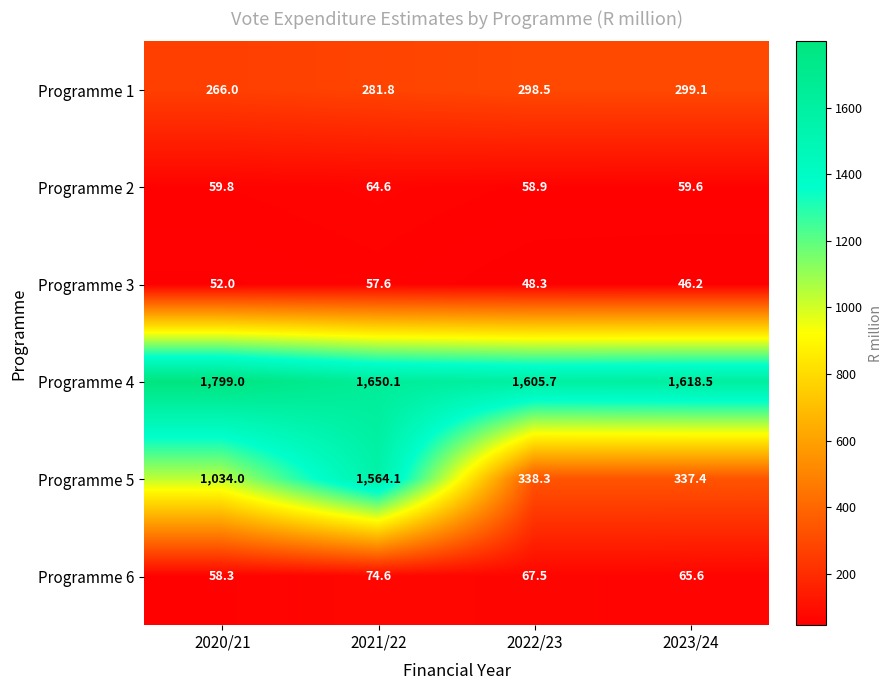

At how many categories does at least one series exceed 1014?

4